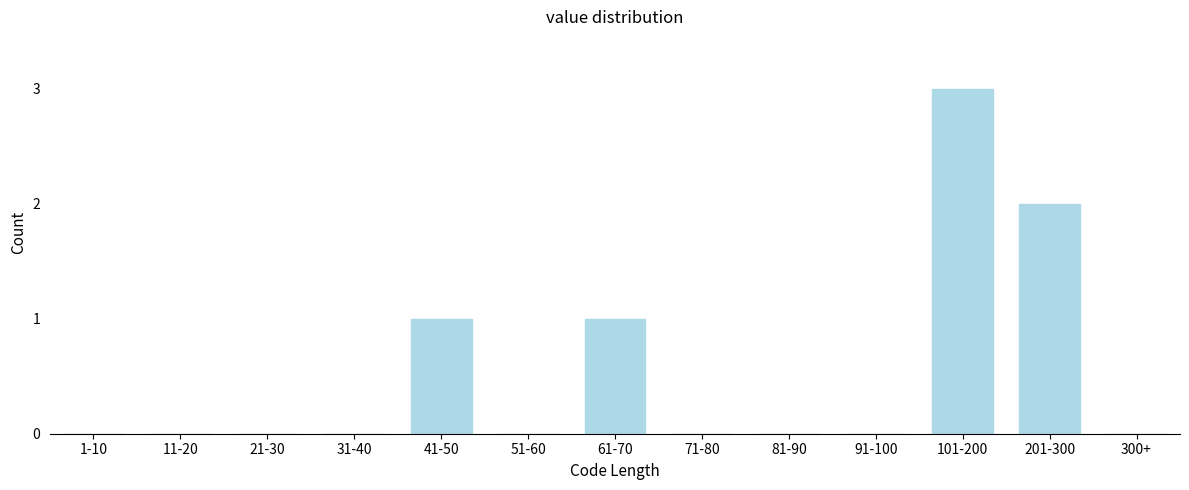

Reading right to left, what are all the values shown in this chart?

300+=0	201-300=2	101-200=3	91-100=0	81-90=0	71-80=0	61-70=1	51-60=0	41-50=1	31-40=0	21-30=0	11-20=0	1-10=0